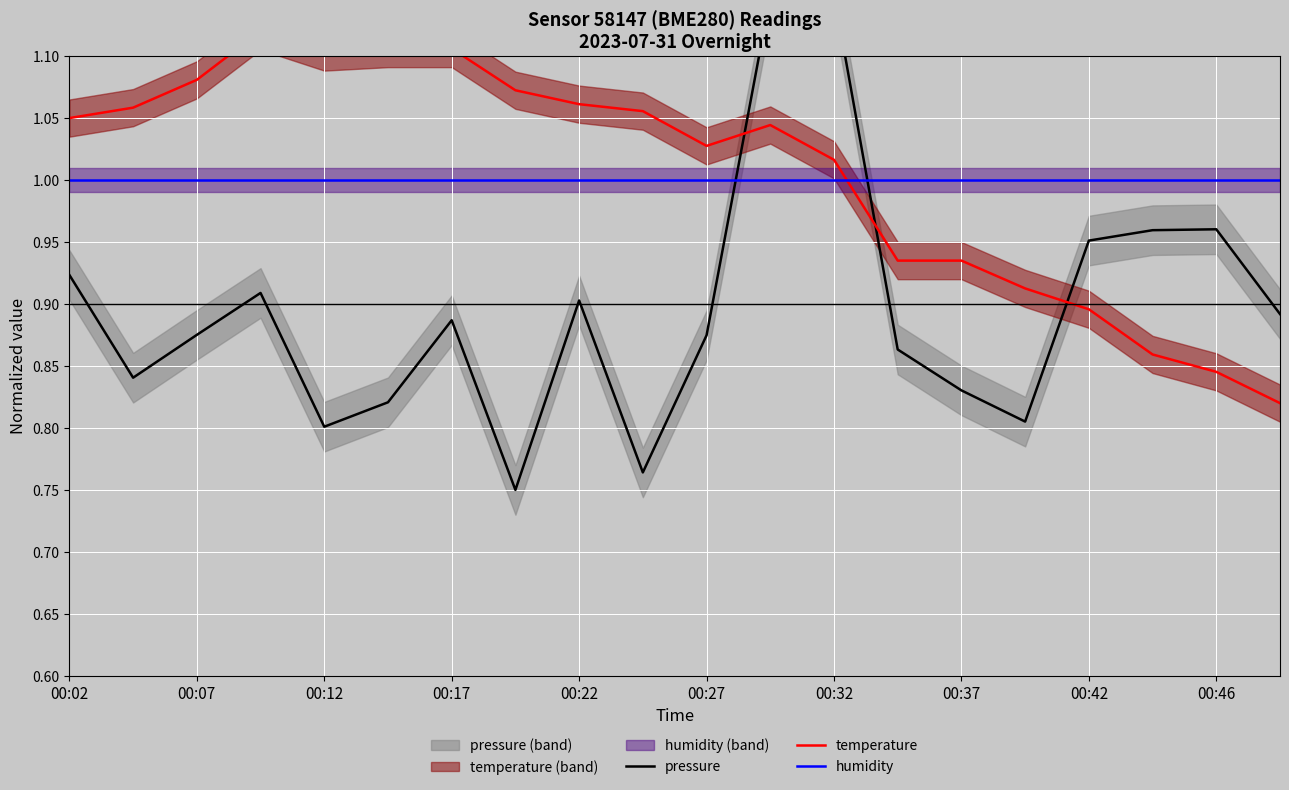

What is the average value of the temperature series?

1.0